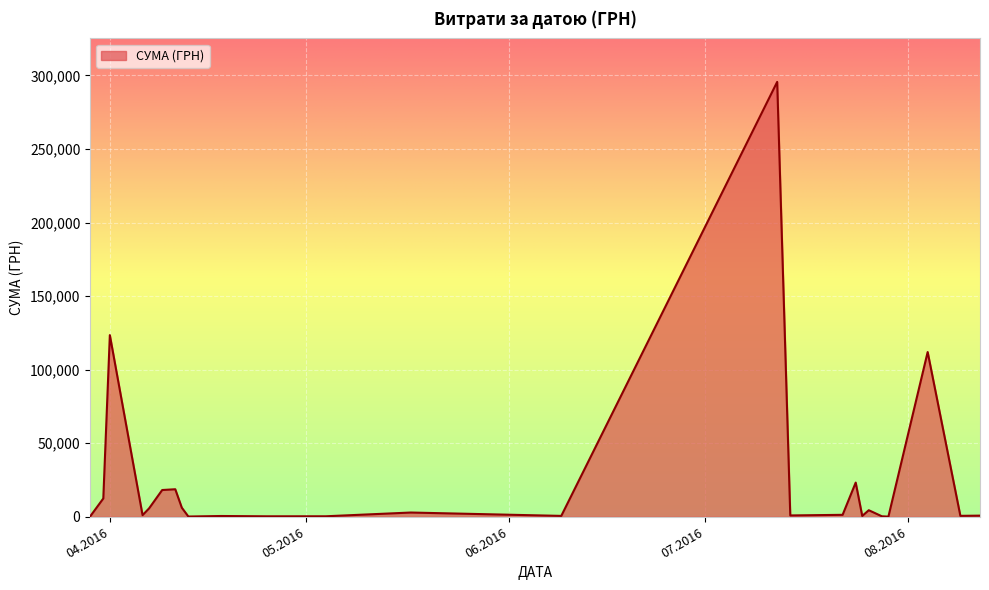

Does the chart have visible grid lines?

Yes